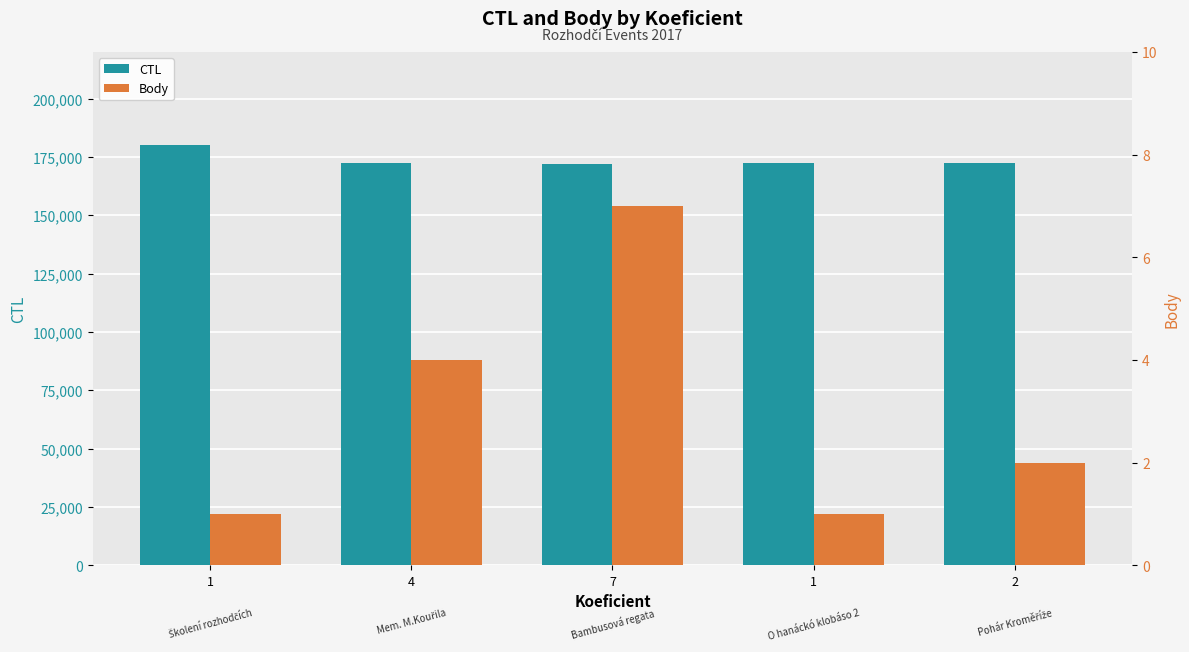

At which category is the sum across all series the highest?

1